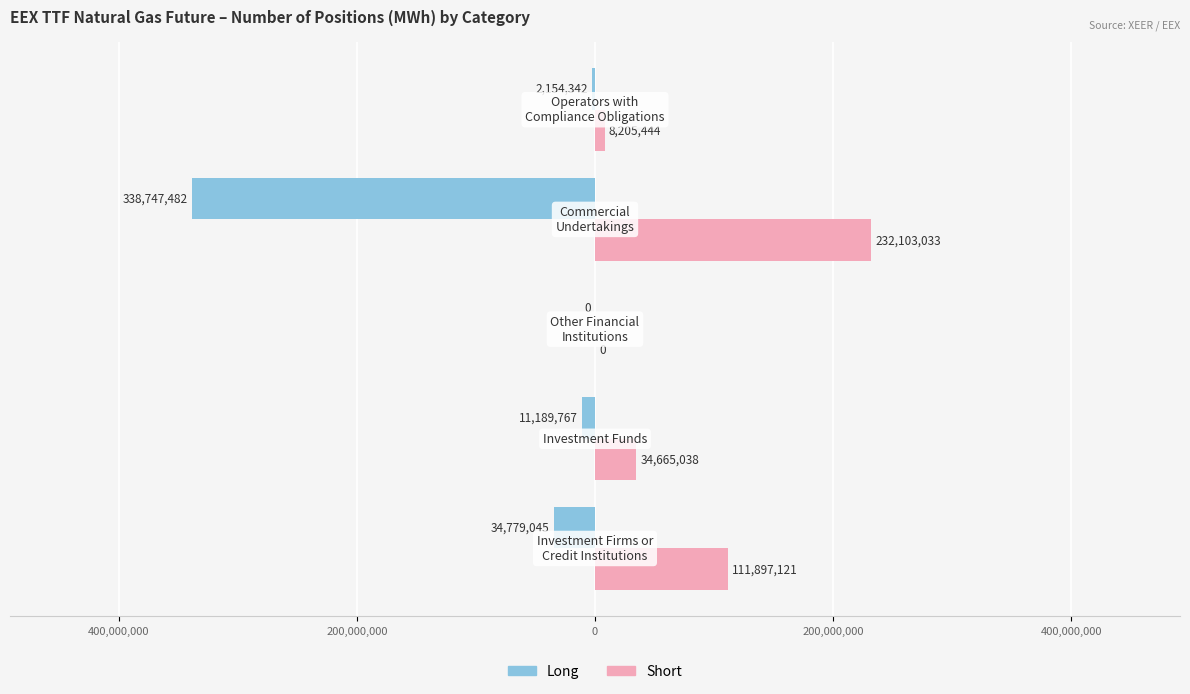

Rank the series by their maximum value, from lowest to highest.

Long, Short